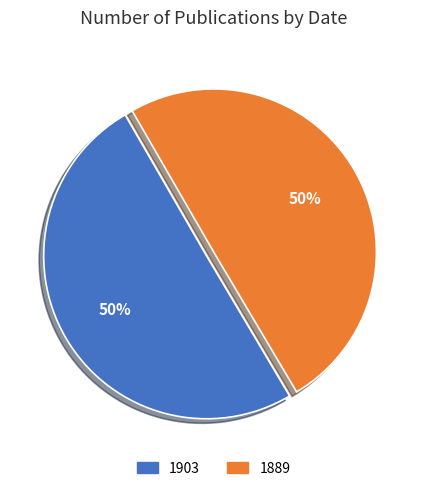

True or false: 1903 accounts for 62% of the total.

False